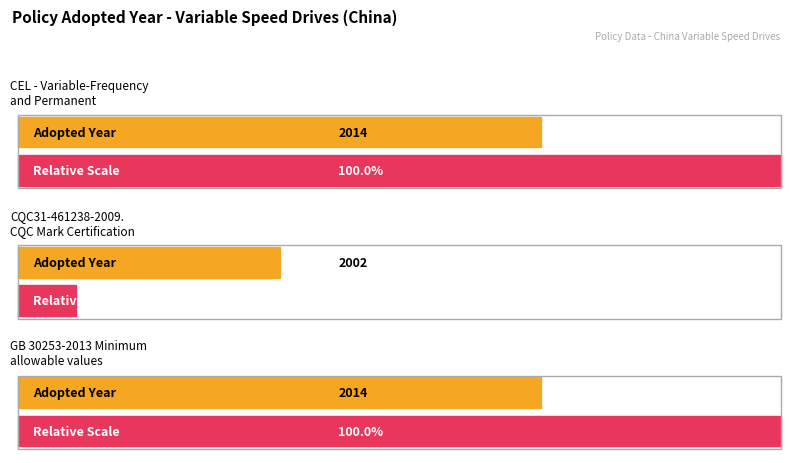

List the labels in order of value, smallest first.

CQC31-461238-2009.
CQC Mark Certification, CEL - Variable-Frequency
and Permanent, GB 30253-2013 Minimum
allowable values